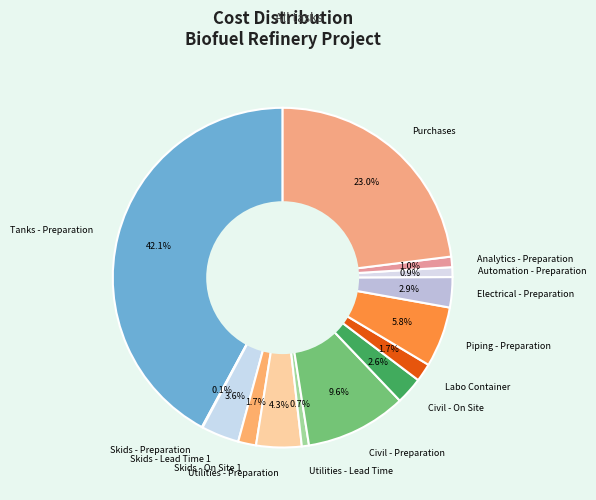

Which category has the biggest portion of the pie?

Tanks - Preparation